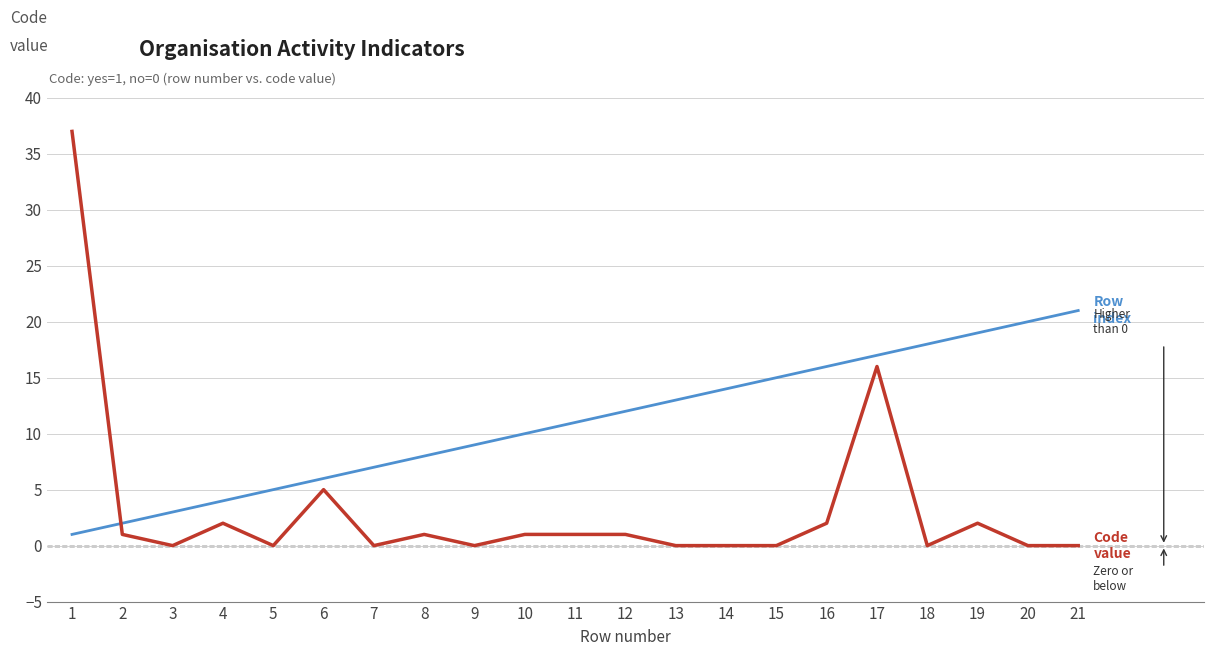

Reading left to right, transcribe all the data shown in this chart.

Row index: 1=1	2=2	3=3	4=4	5=5	6=6	7=7	8=8	9=9	10=10	11=11	12=12	13=13	14=14	15=15	16=16	17=17	18=18	19=19	20=20	21=21
Code value: 1=37	2=1	3=0	4=2	5=0	6=5	7=0	8=1	9=0	10=1	11=1	12=1	13=0	14=0	15=0	16=2	17=16	18=0	19=2	20=0	21=0